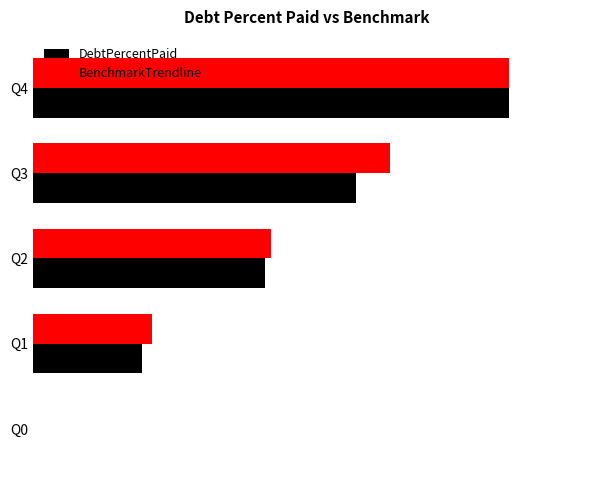

What are all the series names shown in the legend?

DebtPercentPaid, BenchmarkTrendline